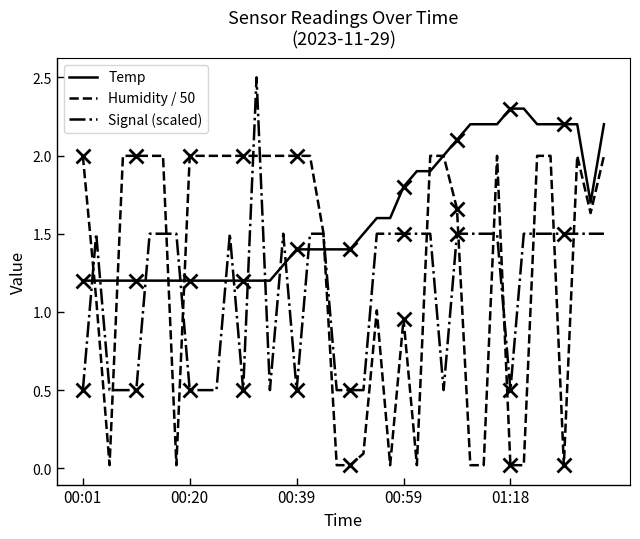

Rank the series by their average value, from lowest to highest.

Signal (scaled), Humidity / 50, Temp